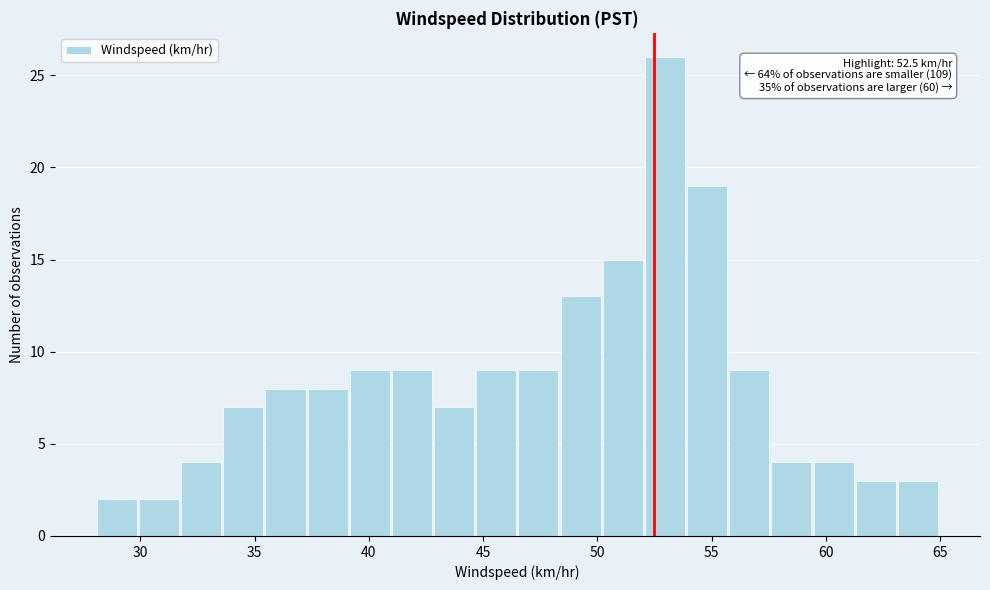

Read against the x-axis, roughly where is the centre of the tallest bar?

53.0